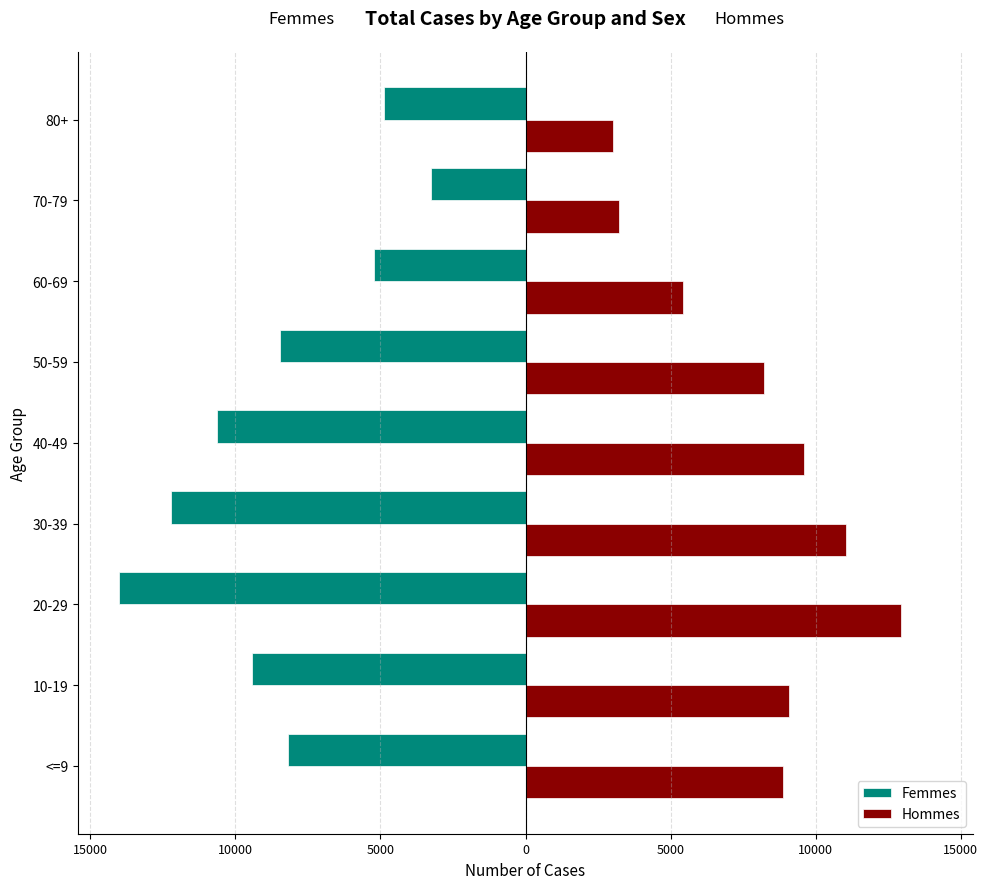

What are all the series names shown in the legend?

Femmes, Hommes